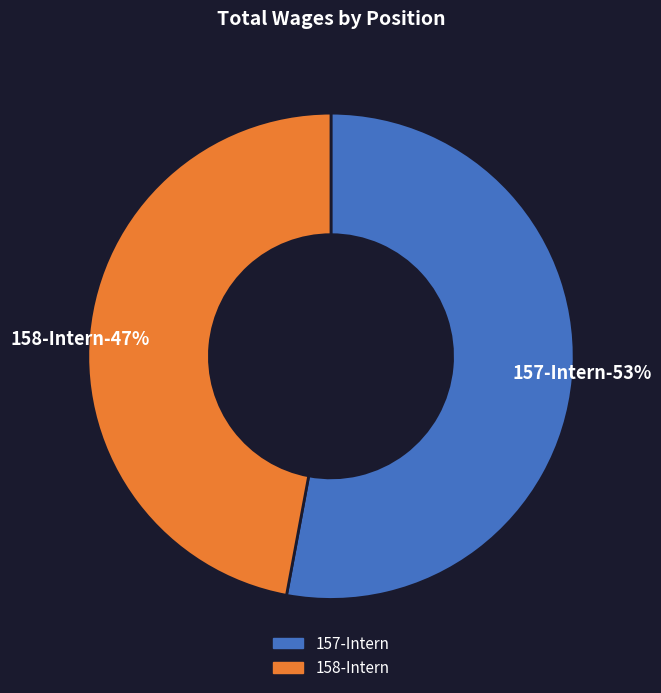

Is it true that 158-Intern is 47% of the pie?

True